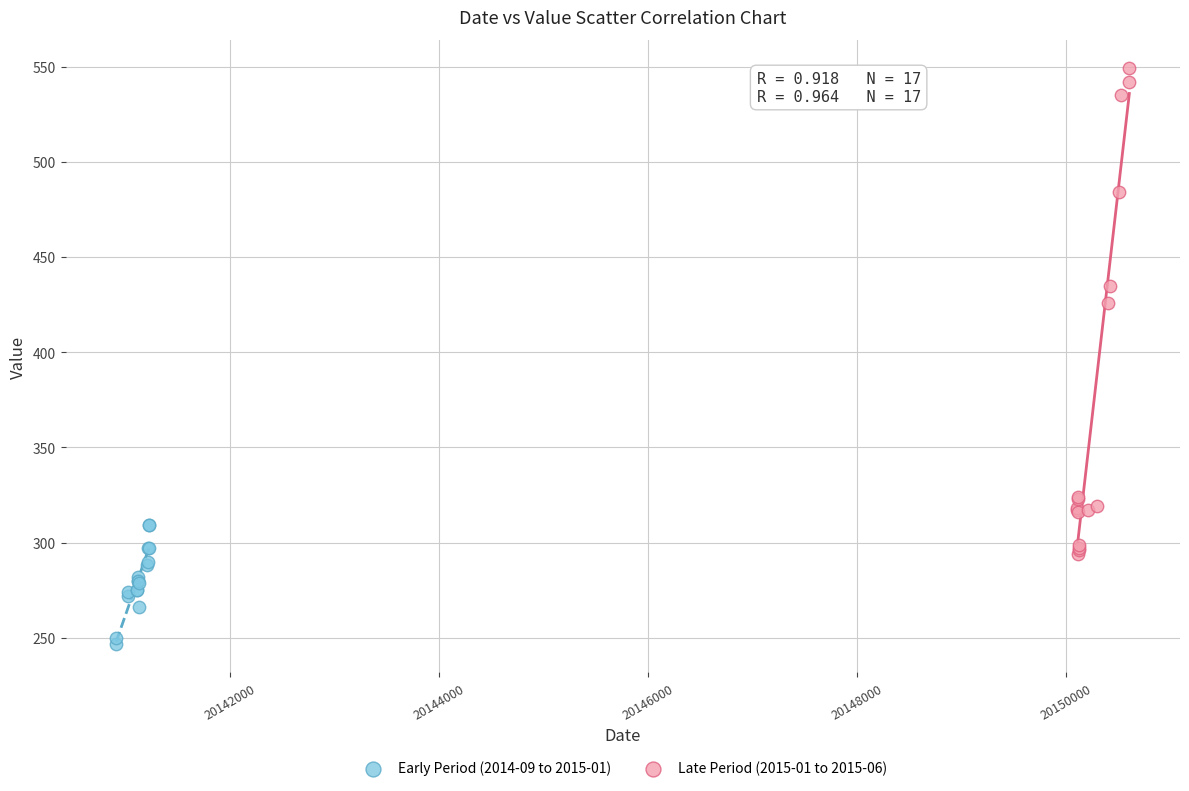

Which series reaches the maximum Y coordinate?

Late Period (2015-01 to 2015-06)